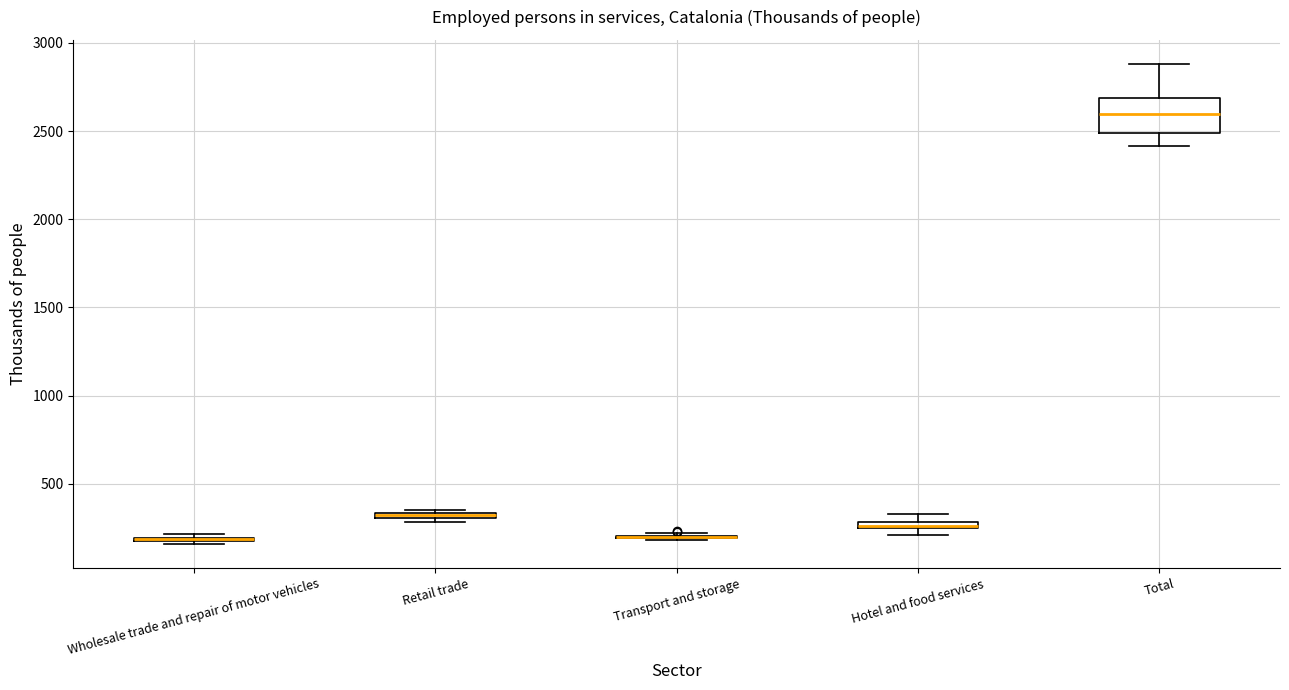

Which box is the tallest, from its lower edge to its upper edge?

Total